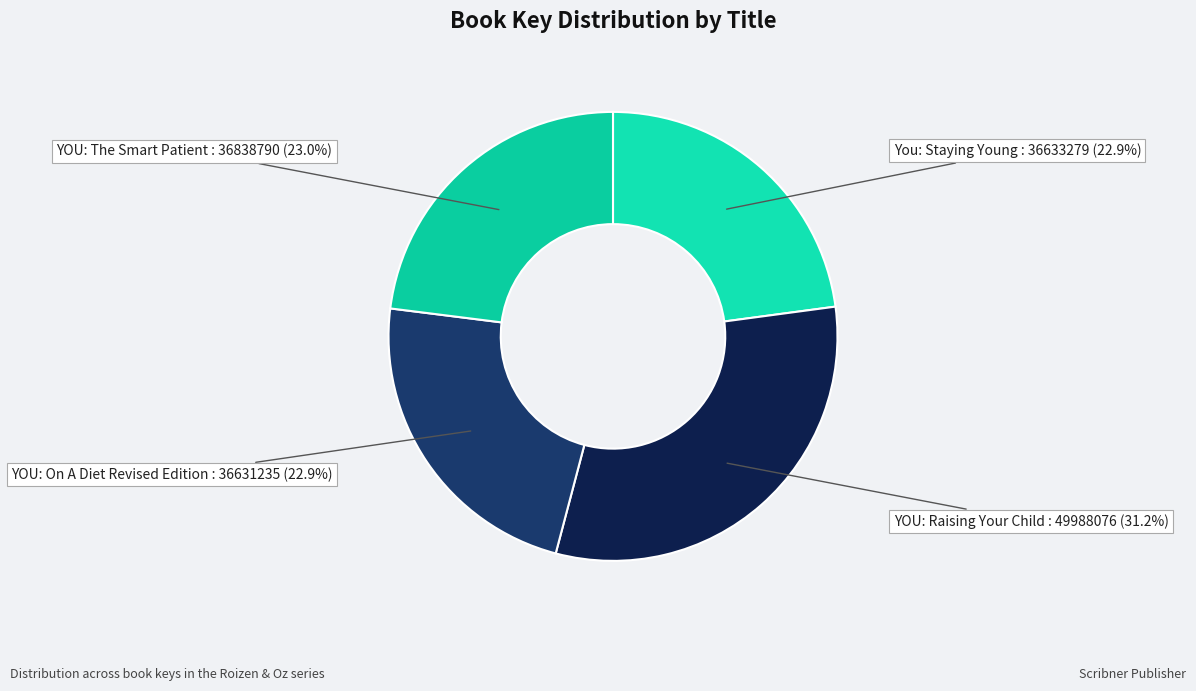

How much of the chart is everything except YOU: On A Diet Revised Edition?

77.1%